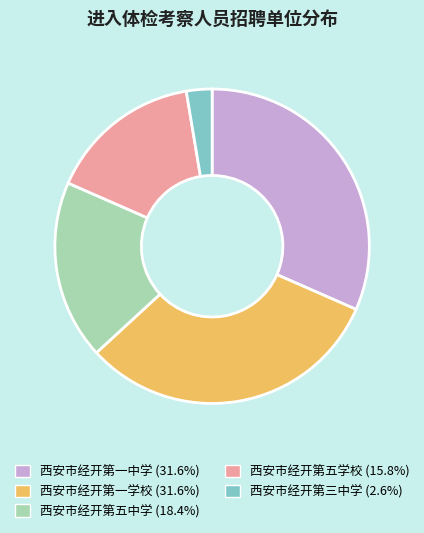

Which has a higher value, 西安市经开第一中学 or 西安市经开第五中学?

西安市经开第一中学